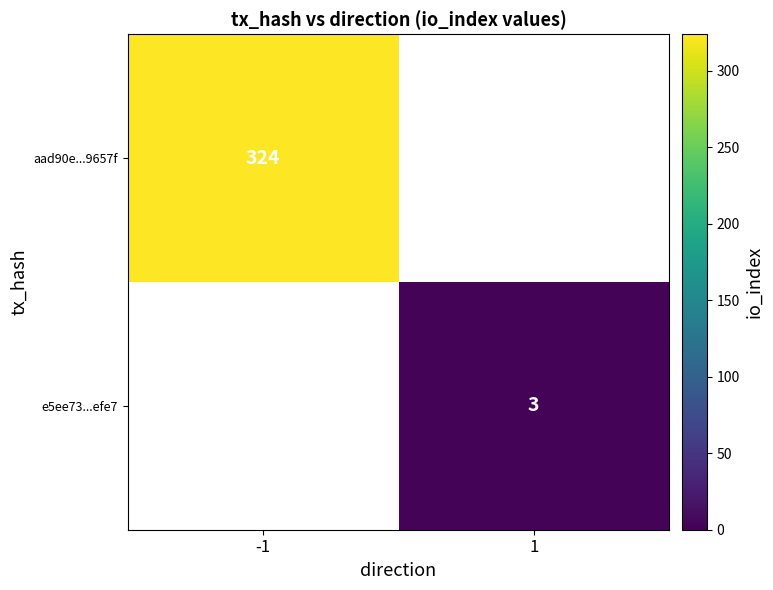

True or false: aad90e...9657f has a value of 324 at -1.

True